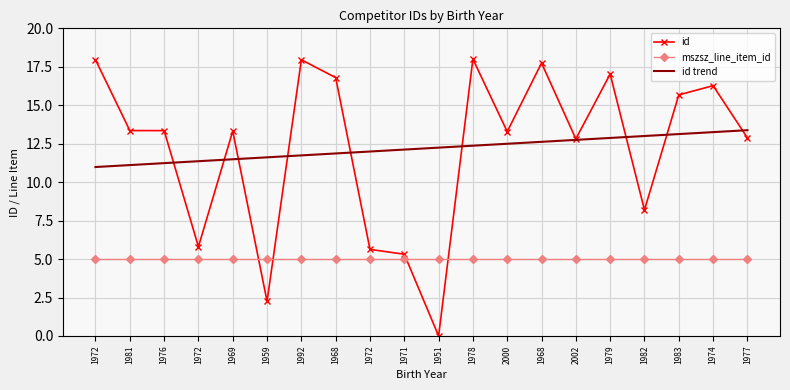

Which series has the largest total across all categories?

id trend